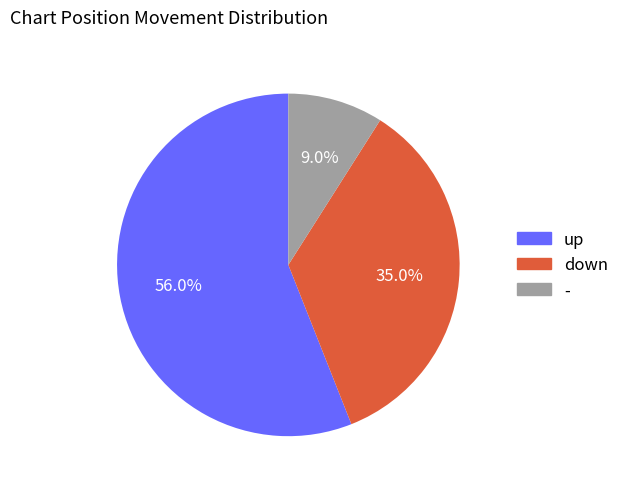

What is the largest slice in the pie chart?

up